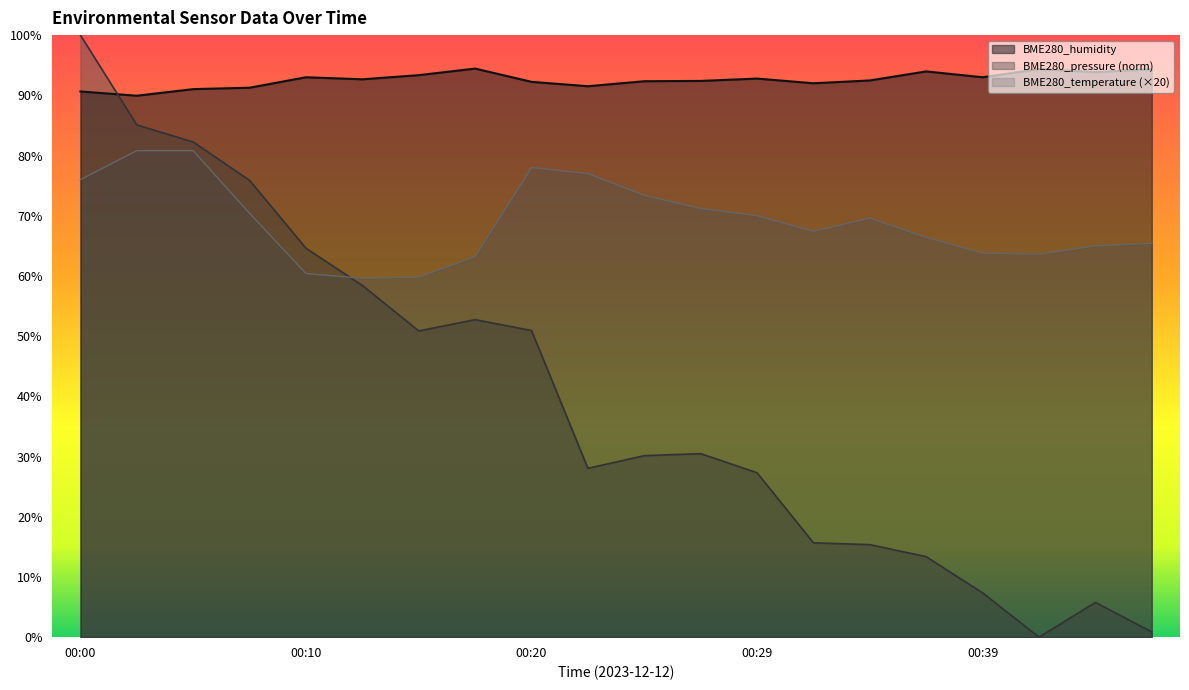

At which category does BME280_pressure_norm reach its first local peak?

00:17